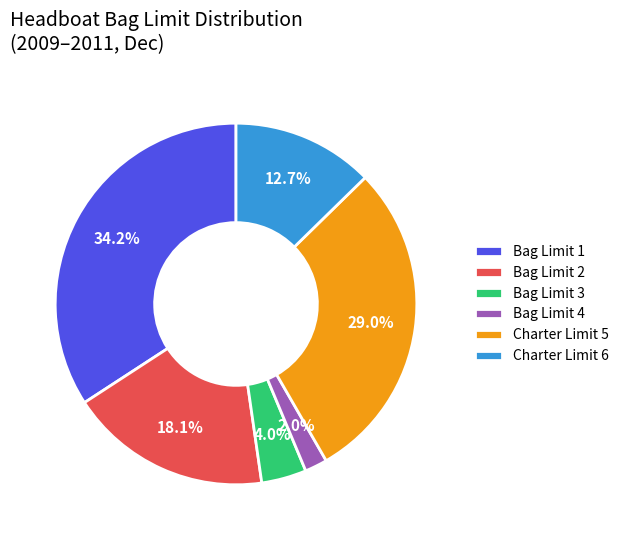

Does Bag Limit 3 account for over 50% of the chart?

No